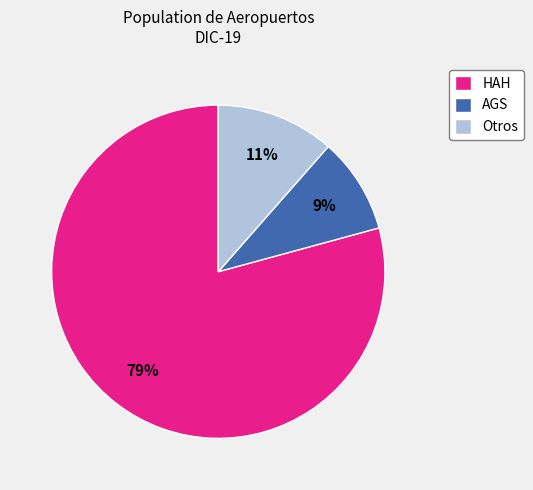

Between HAH and AGS, which is larger?

HAH